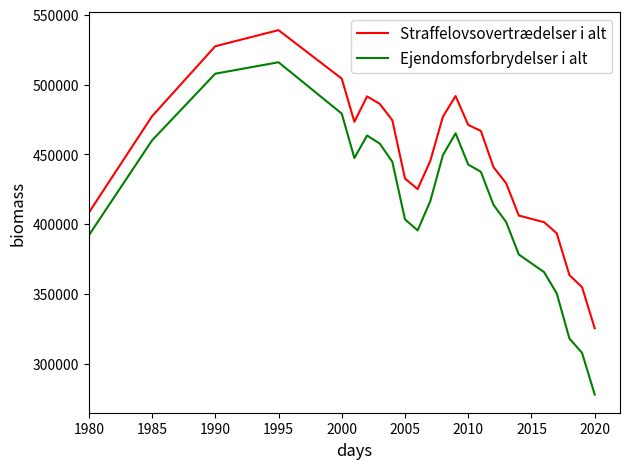

What is the difference between the second highest and minimum values in the Ejendomsforbrydelser i alt series?

229752